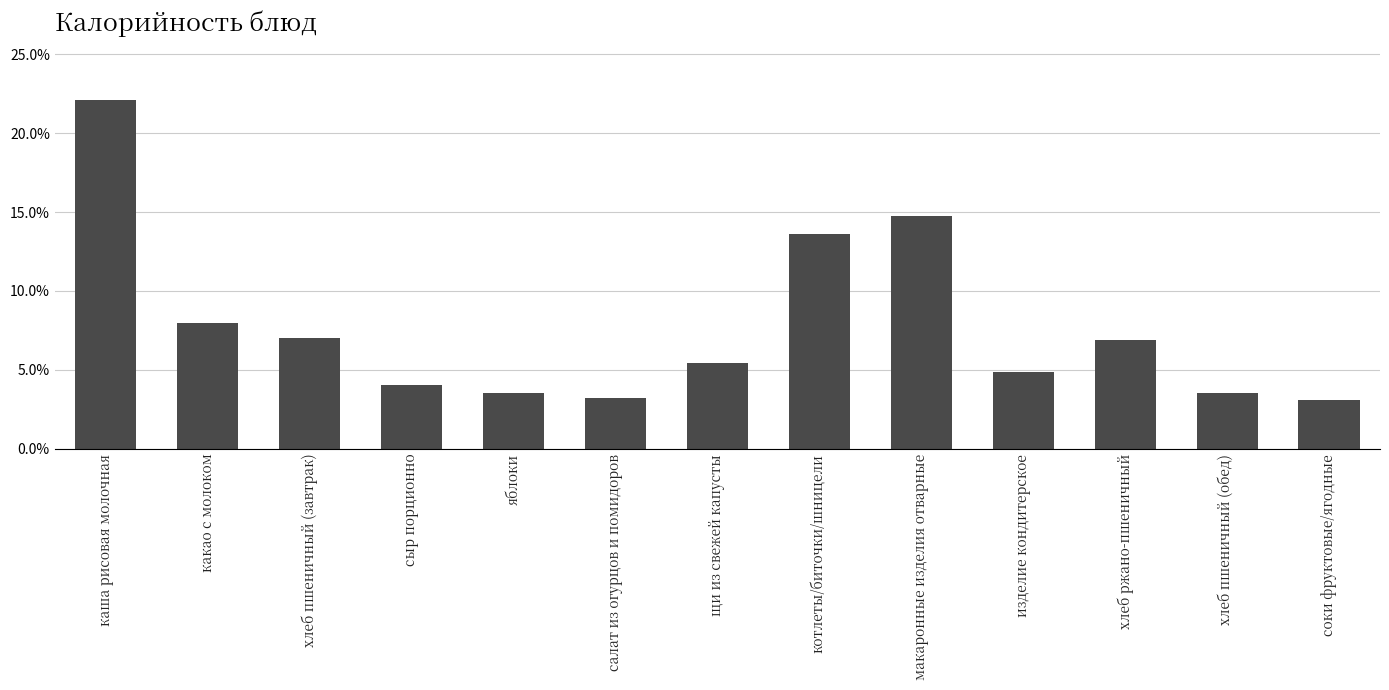

Are the bars horizontal?

No